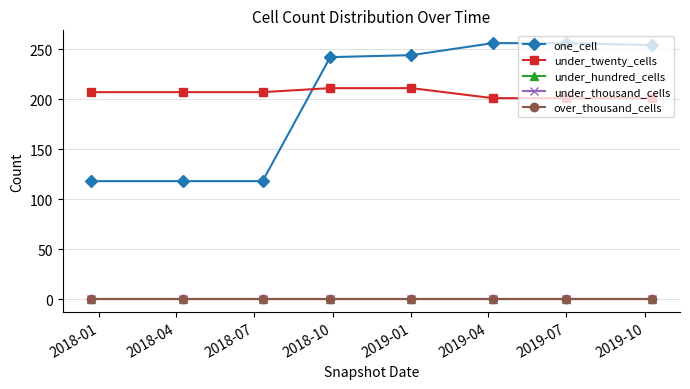

What is the difference between the maximum and minimum values in the under_twenty_cells series?

10